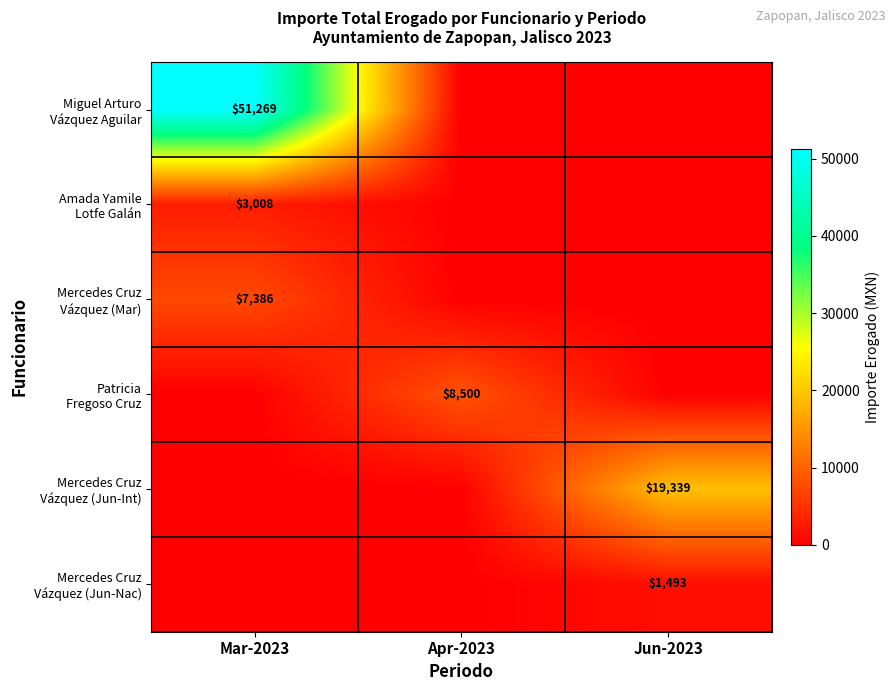

The Patricia Fregoso Cruz series shows 0.0 at Mar-2023. True or false?

True